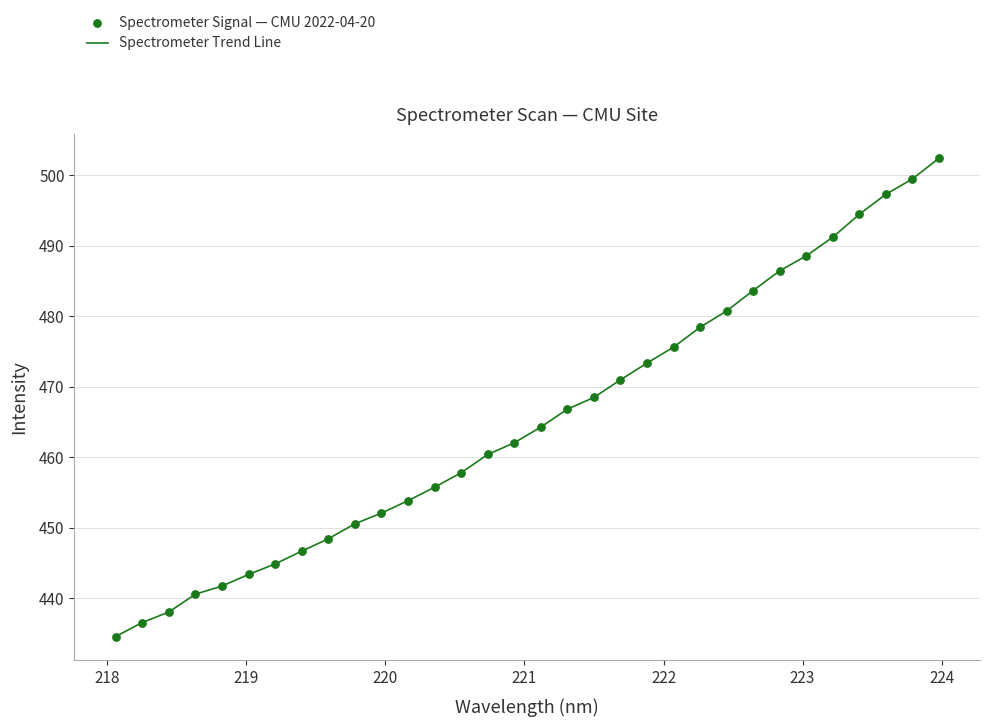

What is the minimum value shown in the chart?

434.5